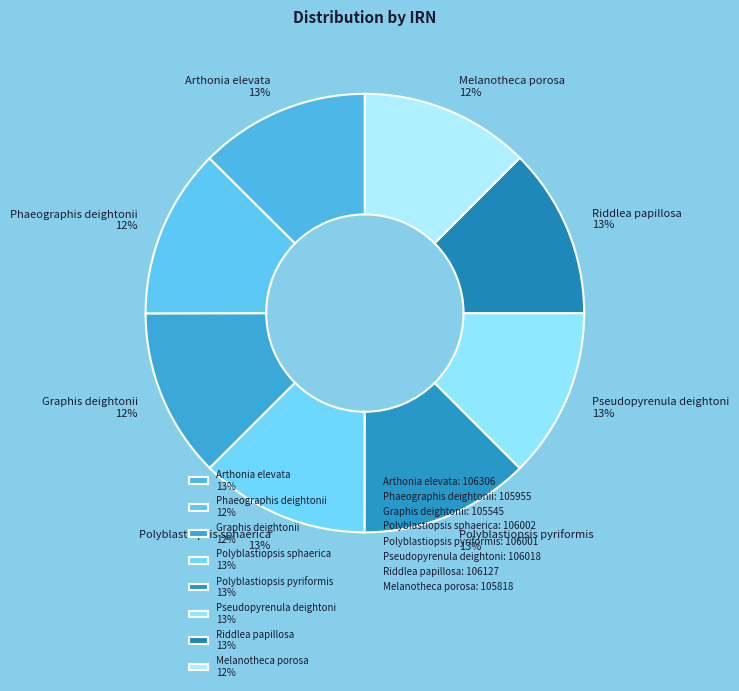

To the nearest percent, what is the average slice percentage?

12%